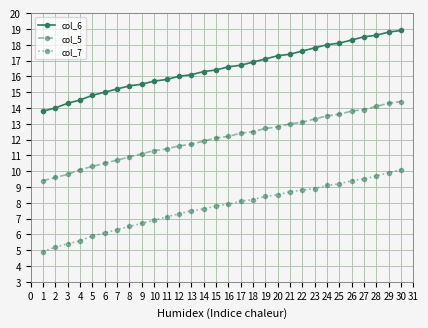

Read the col_6 value at 5.

14.8